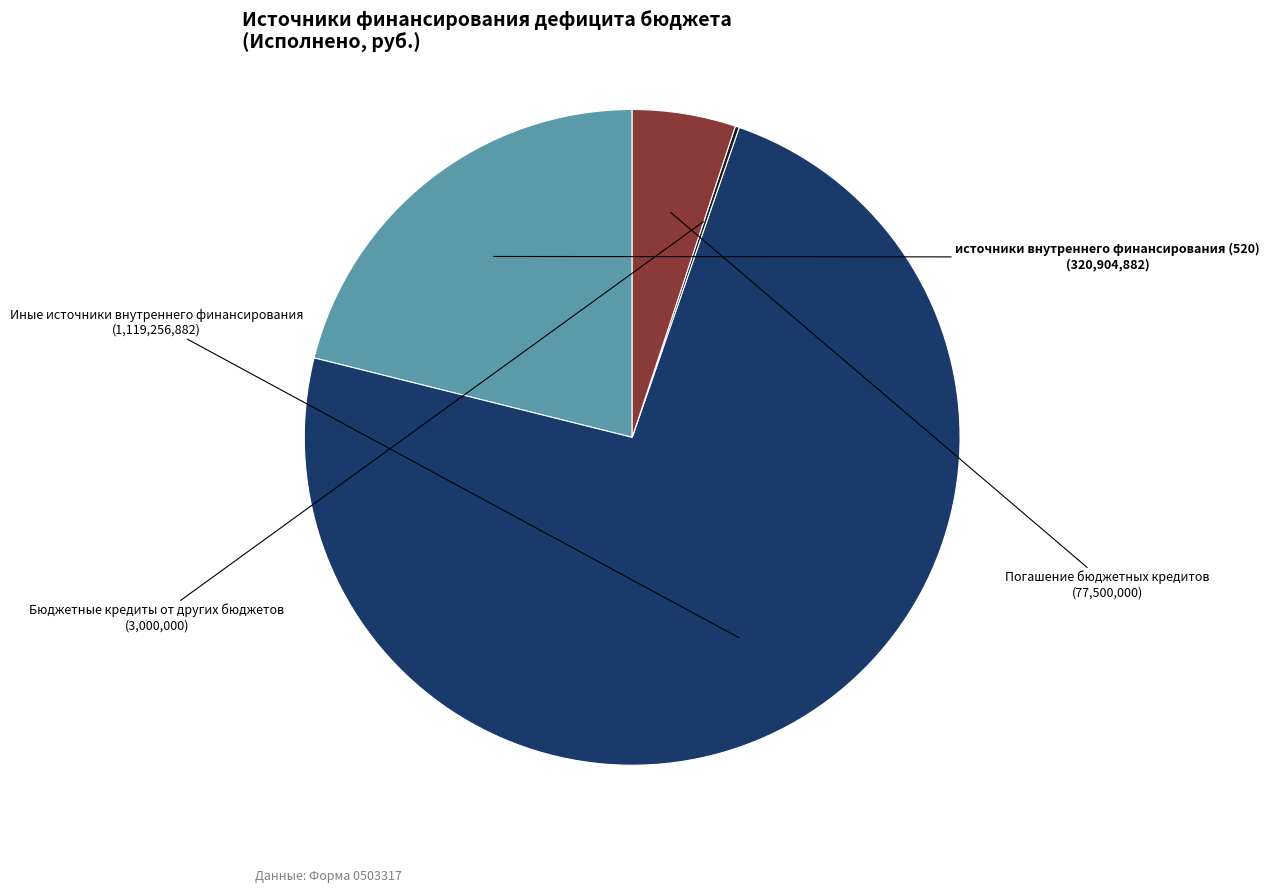

Does any single category account for the majority?

Yes